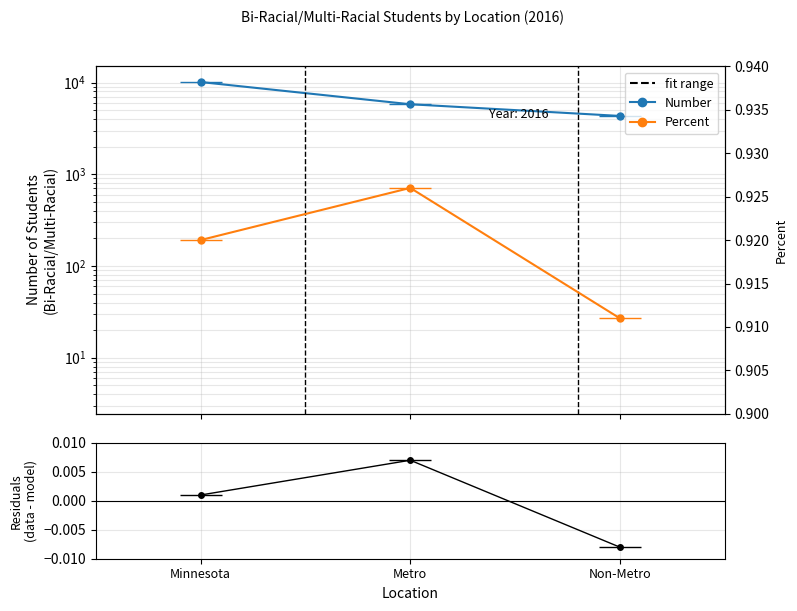

What is the maximum value shown in the chart?

10122.0